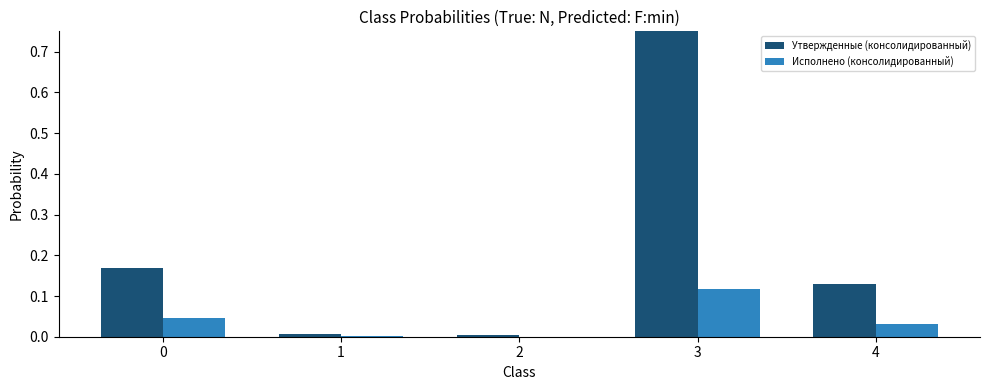

The Утвержденные (консолидированный) series shows 0.2 at 4. True or false?

False